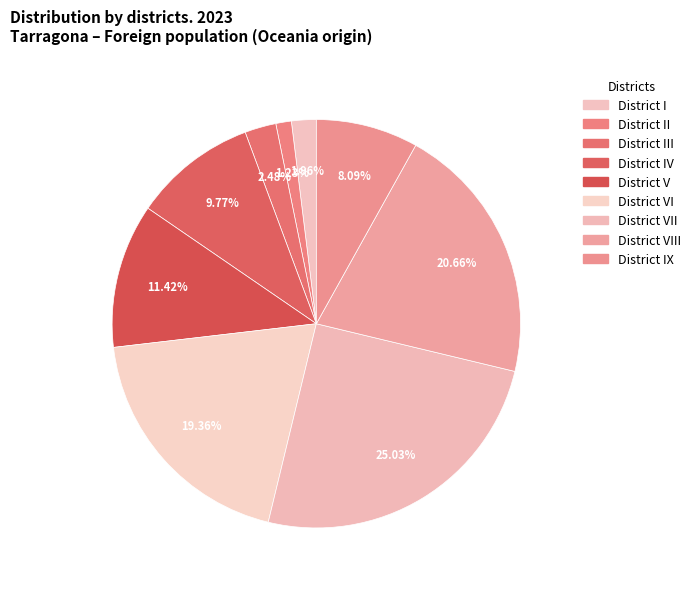

Which slice is the smallest?

District II